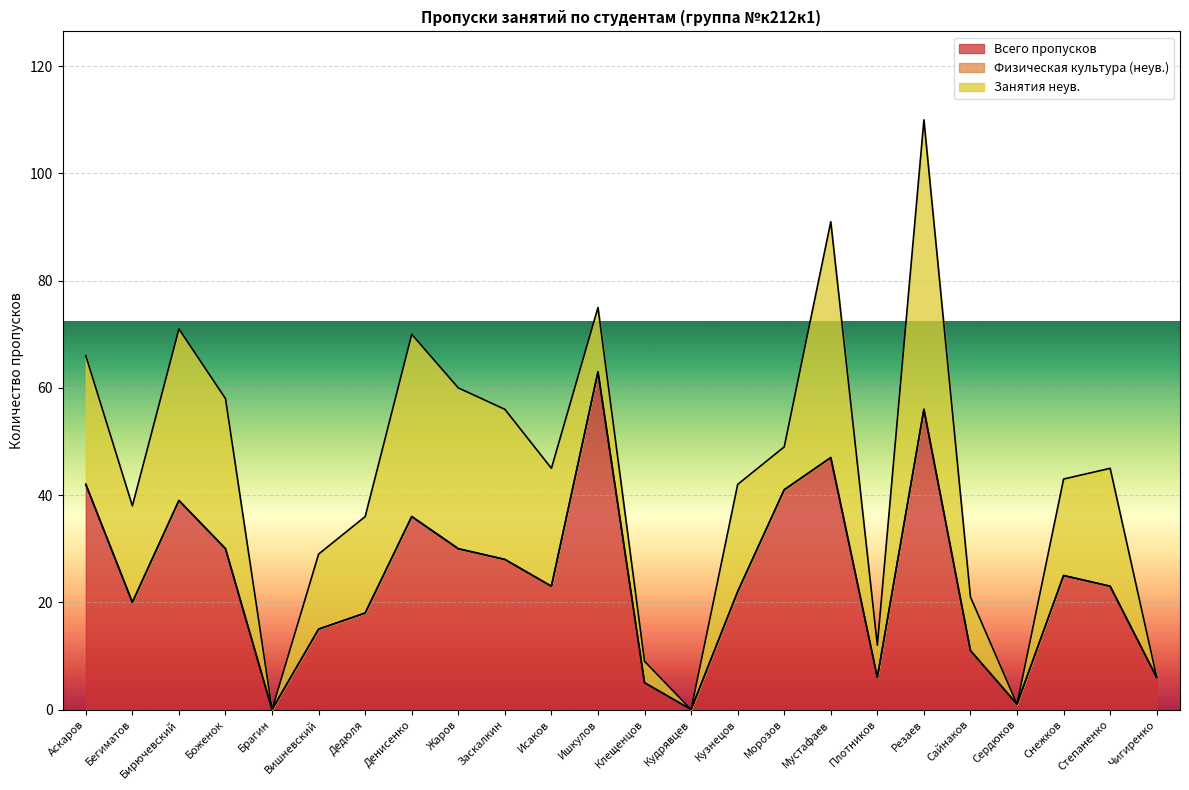

The Всего пропусков series shows 5 at Вишневский. True or false?

False